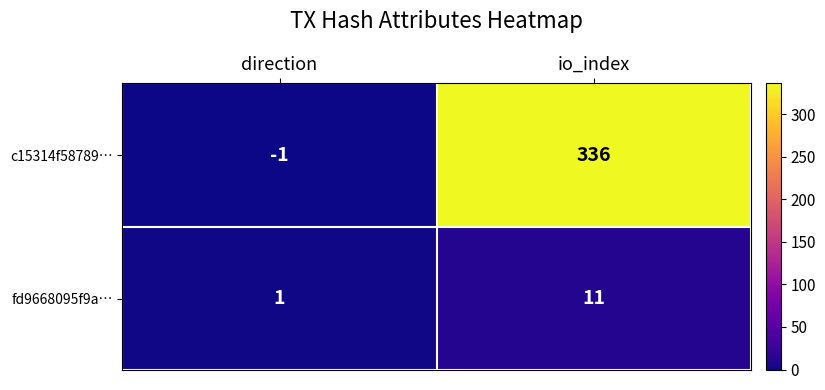

Which category has the lowest value across all series?

direction